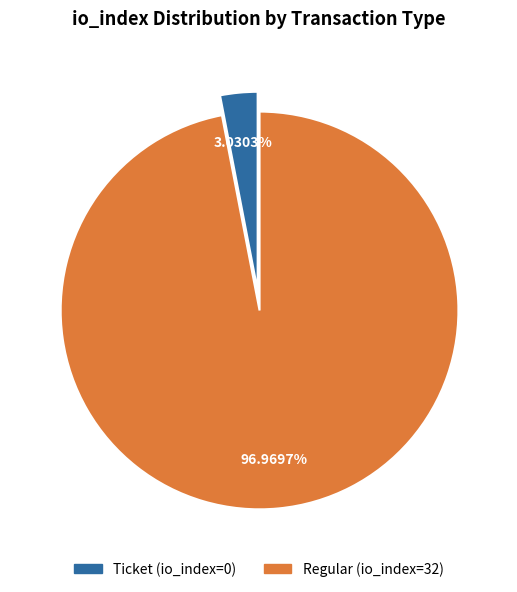

What is the ratio of the value at Regular (io_index=32) to the value at Ticket (io_index=0)?

32.0